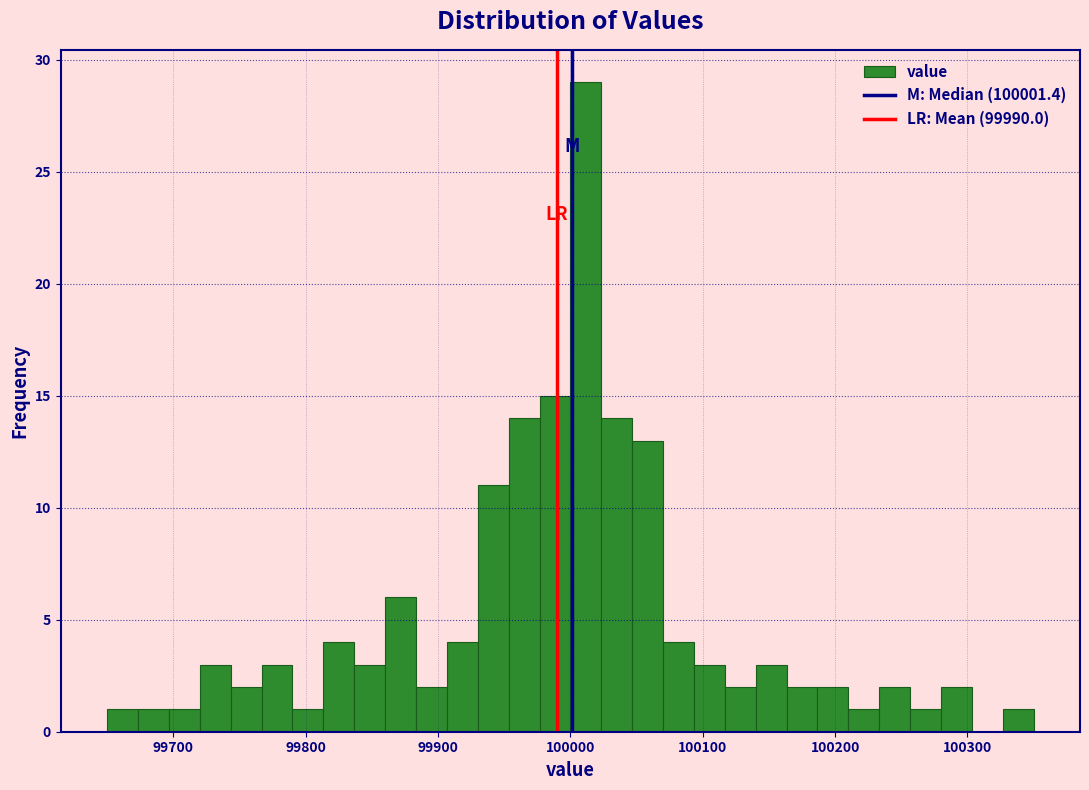

Read against the x-axis, roughly where is the centre of the tallest bar?

100010